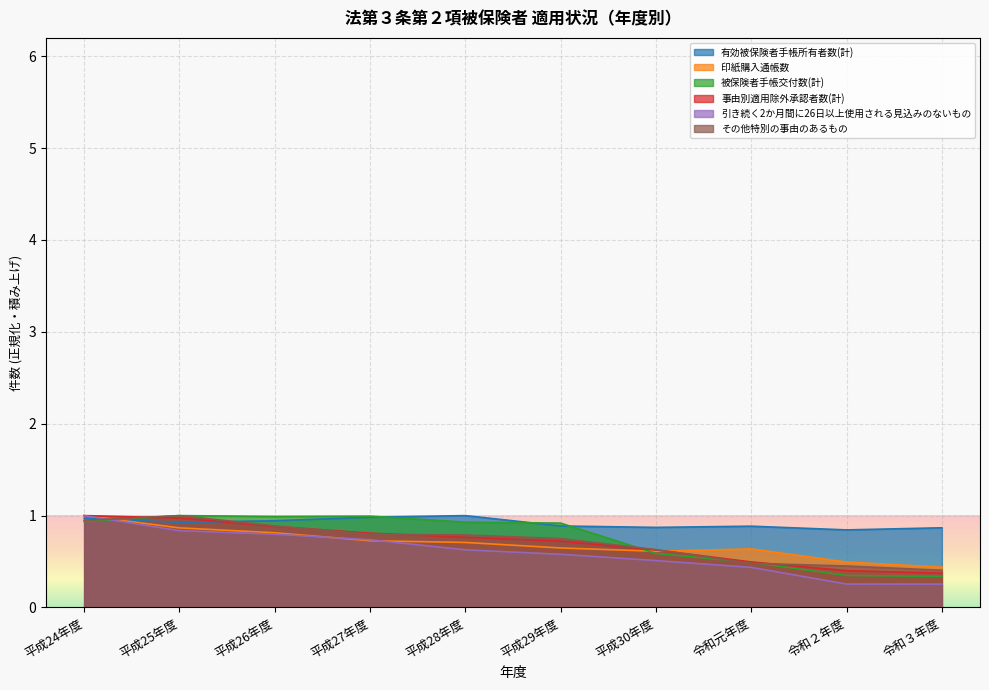

How many times do 事由別適用除外承認者数(計) and その他特別の事由のあるもの cross each other?

5